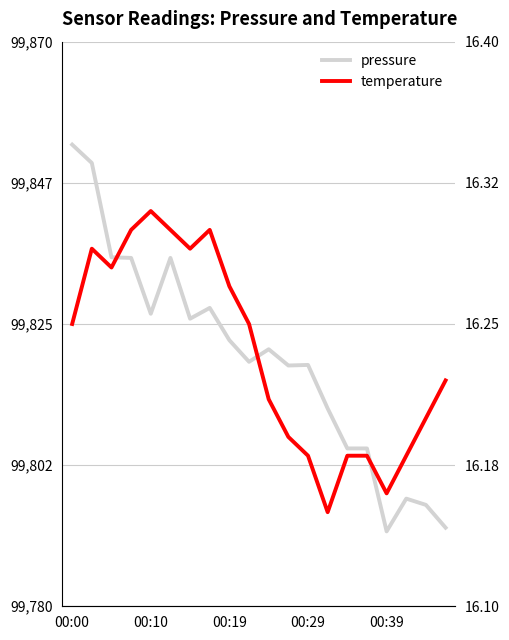

How many temperature values are between 16 and 17?

20